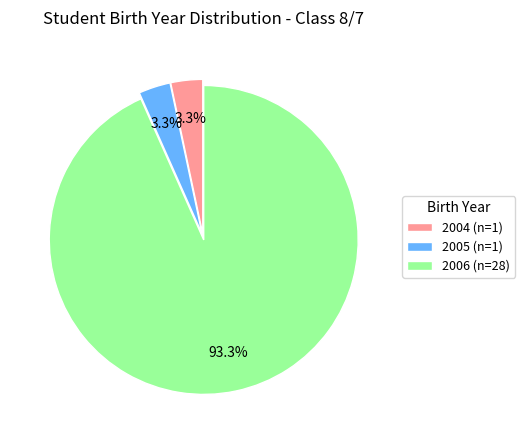

How many slices are in this pie chart?

3